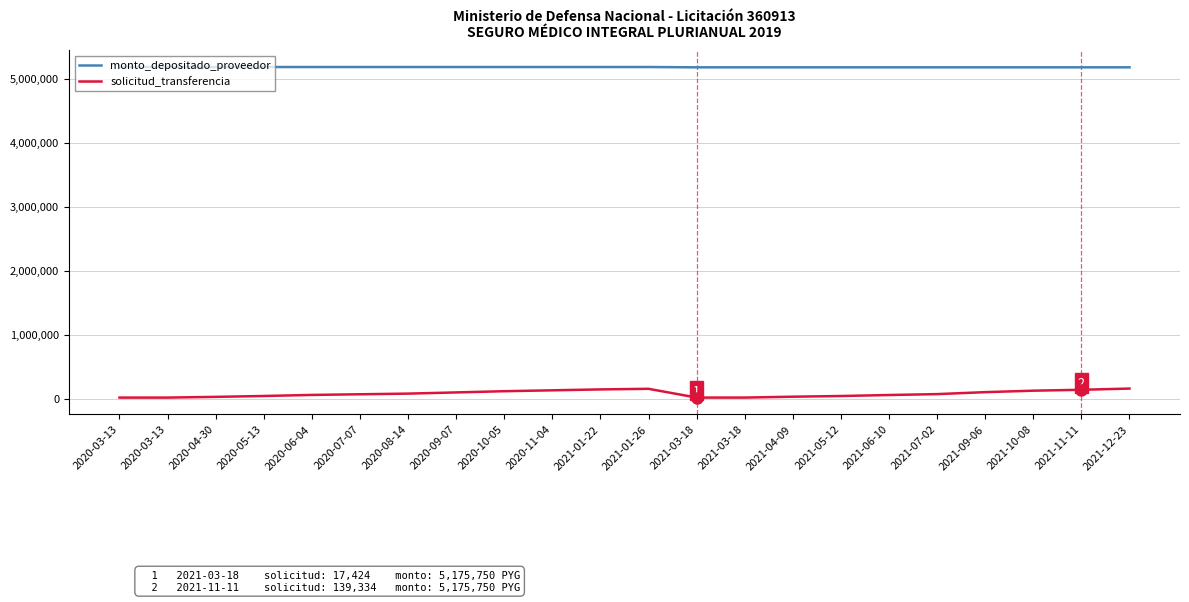

What is the greatest value displayed?

5180600